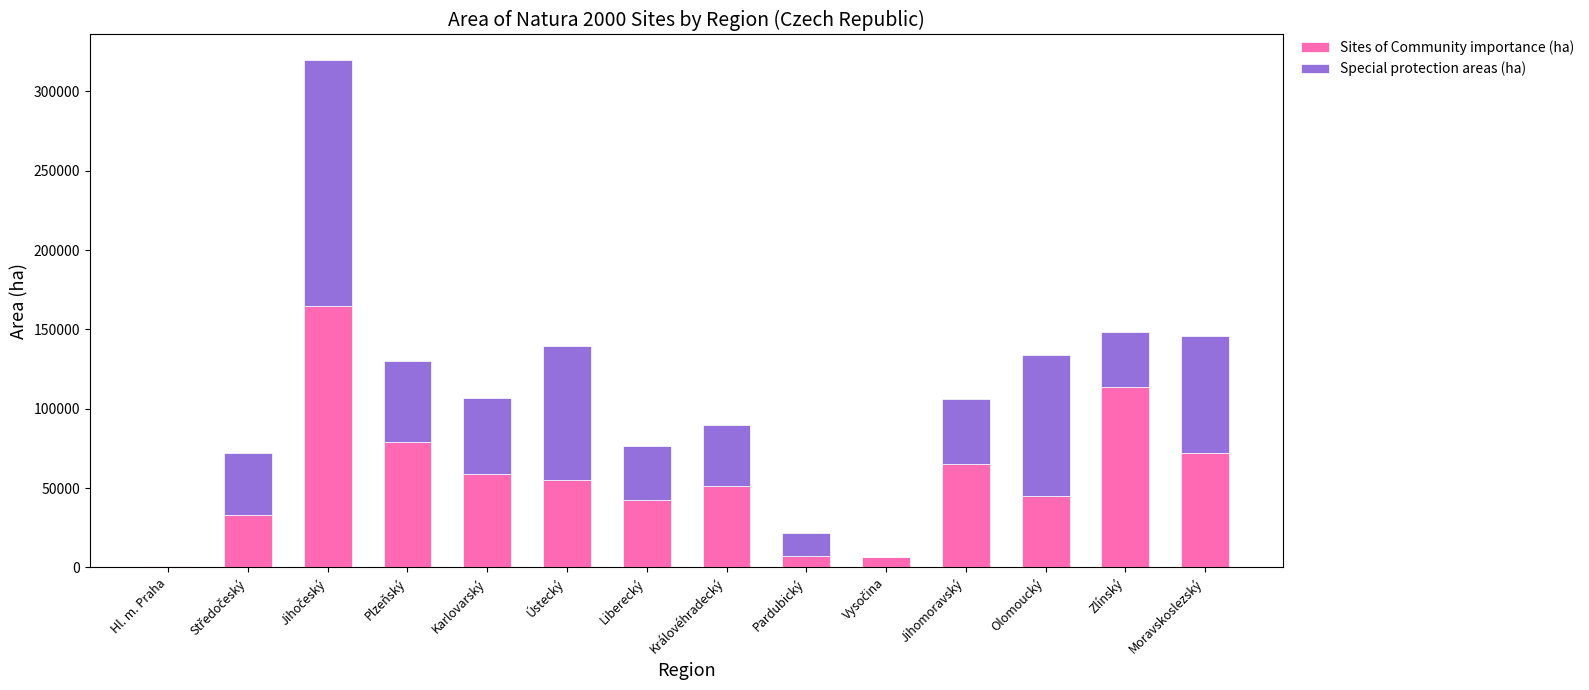

What is the highest value of the Sites of Community importance (ha) series?

164464.2